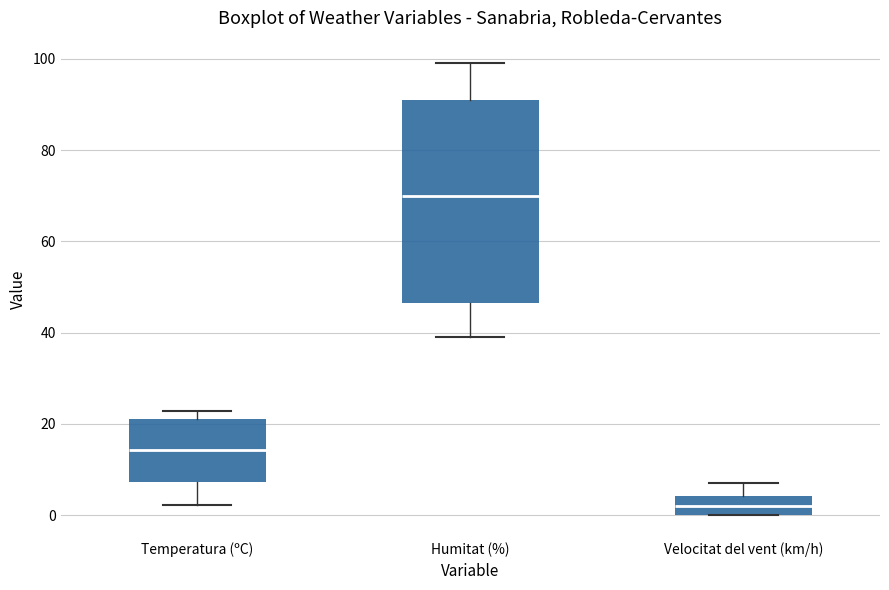

Reading left to right, read every box against the y-axis: the position of its median line, the range the box covers, and the ends of its whiskers. The values are not printed on the chart, so give them approximately, as read against the axis.

Temperatura (ºC): median 14, box 8 to 22, whiskers 2 to 22 (just above the box's upper edge)
Humitat (%): median 70, box 46 to 92, whiskers 40 to 100
Velocitat del vent (km/h): median 2, box 0 to 4, whiskers 0 to 8